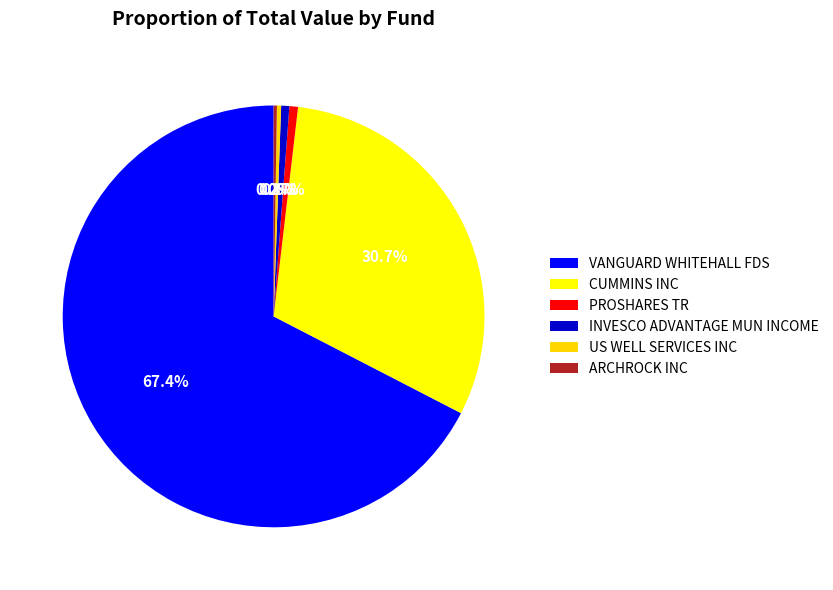

What is the smallest slice in the pie chart?

ARCHROCK INC